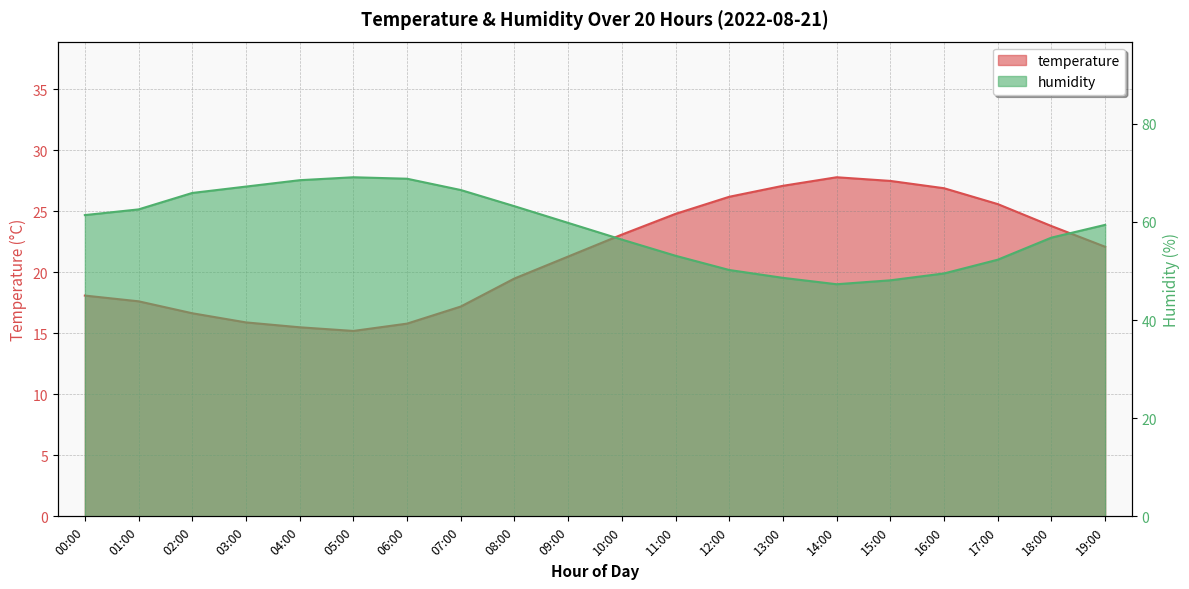

True or false: temperature and humidity intersect in this chart.

False